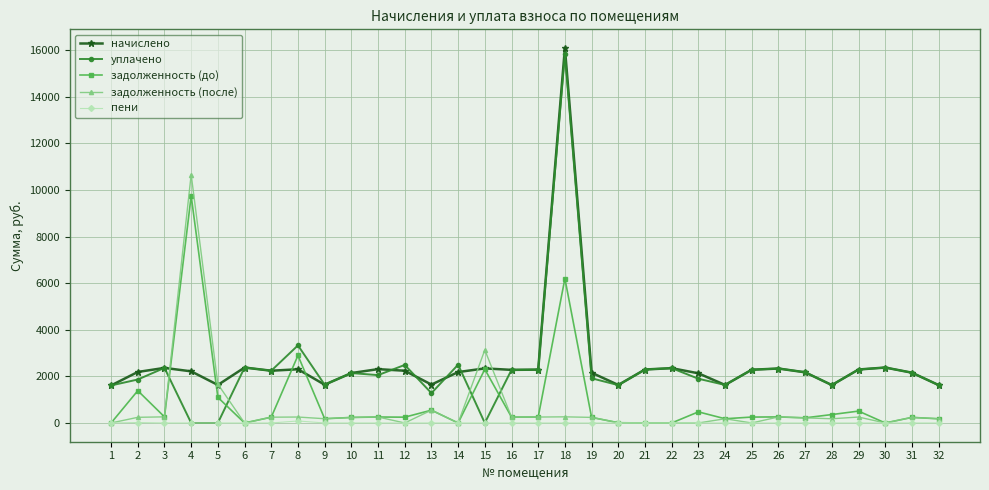

At which category is the sum across all series the highest?

18